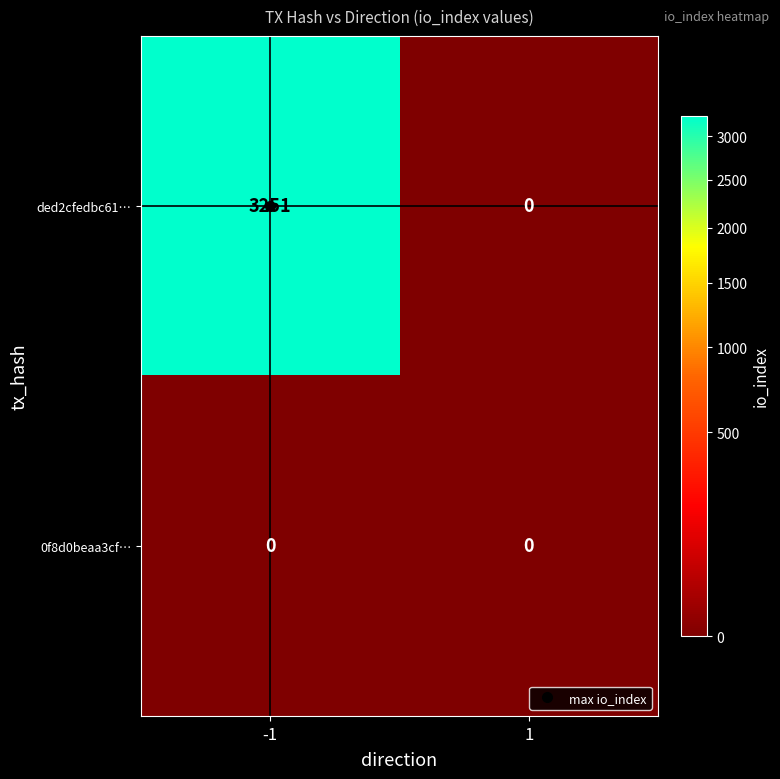

Between -1 and 1, which series saw the biggest shift?

ded2cfedbc61…